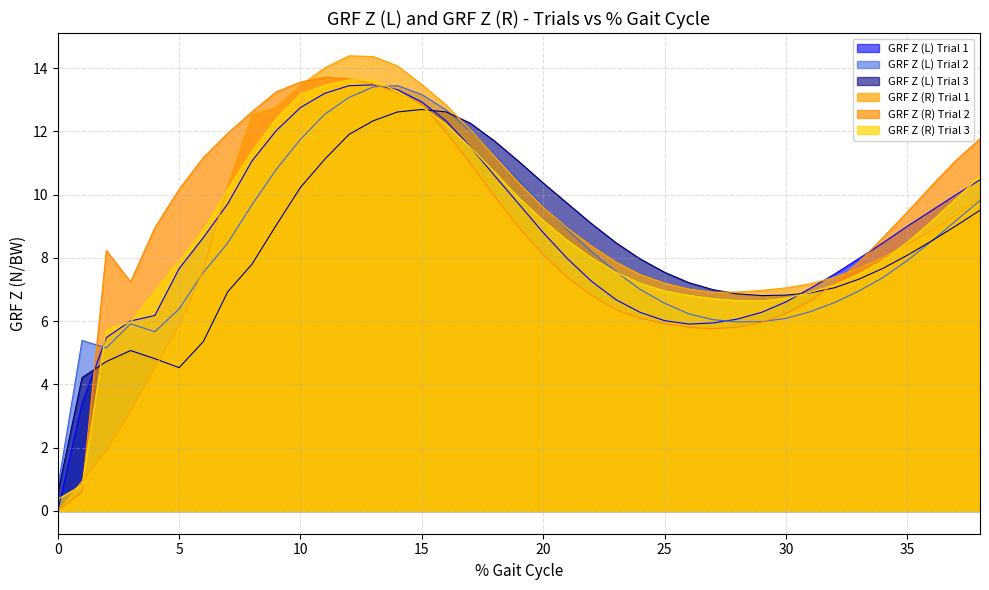

Which series has the widest spread of values?

GRF Z (R) Trial 1